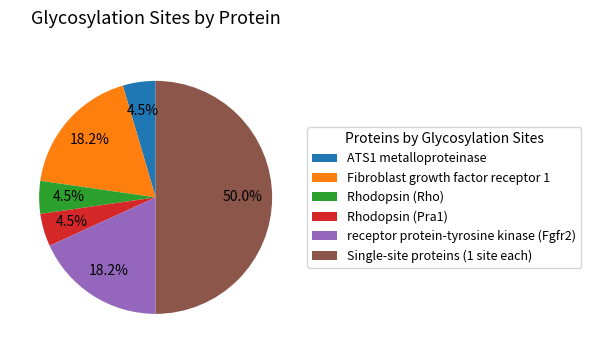

Which slice is the largest?

Single-site proteins (1 site each)